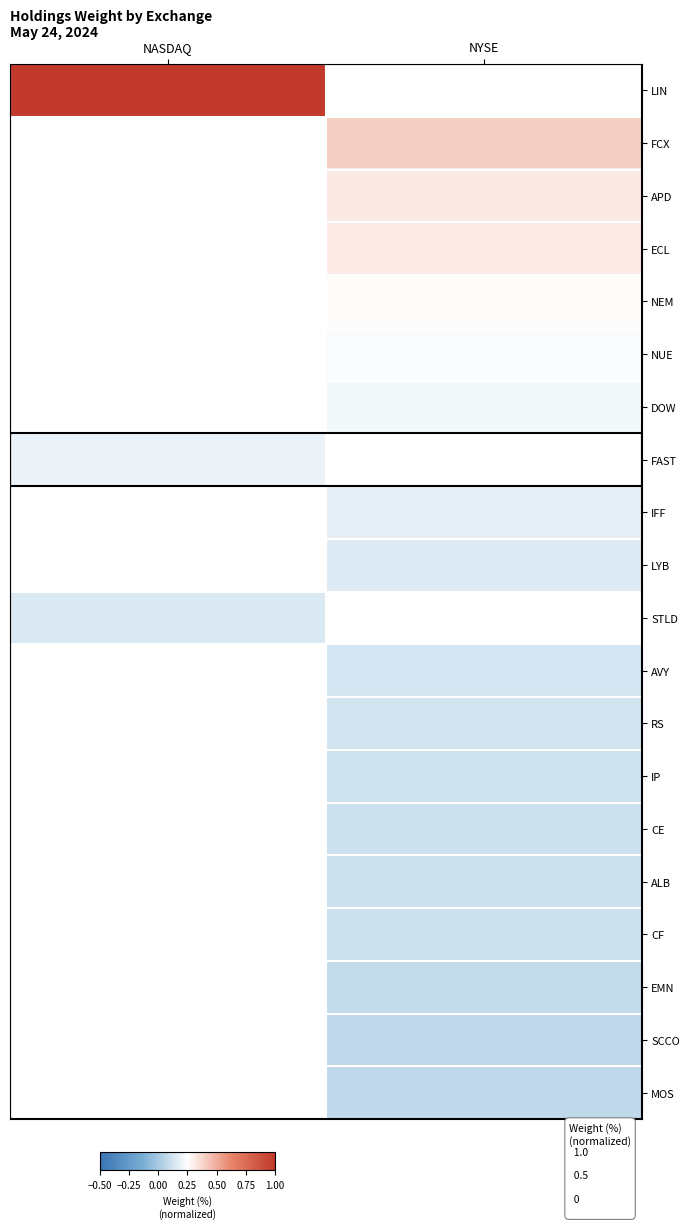

At which label does DOW first exceed 0?

NYSE